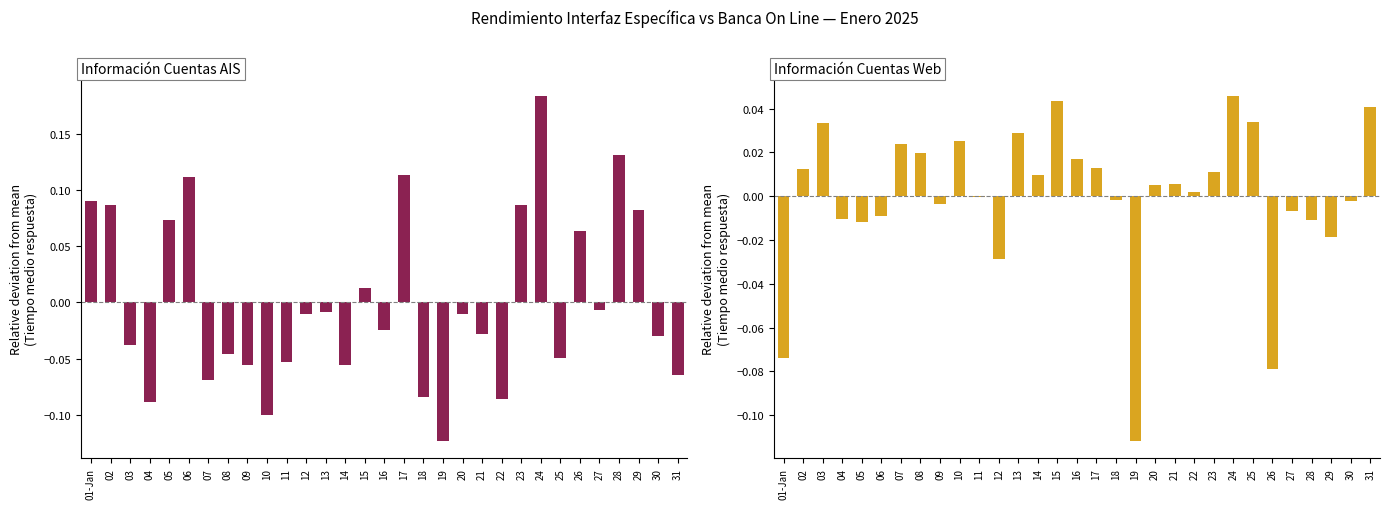

Which series has the widest spread of values?

Información Cuentas AIS